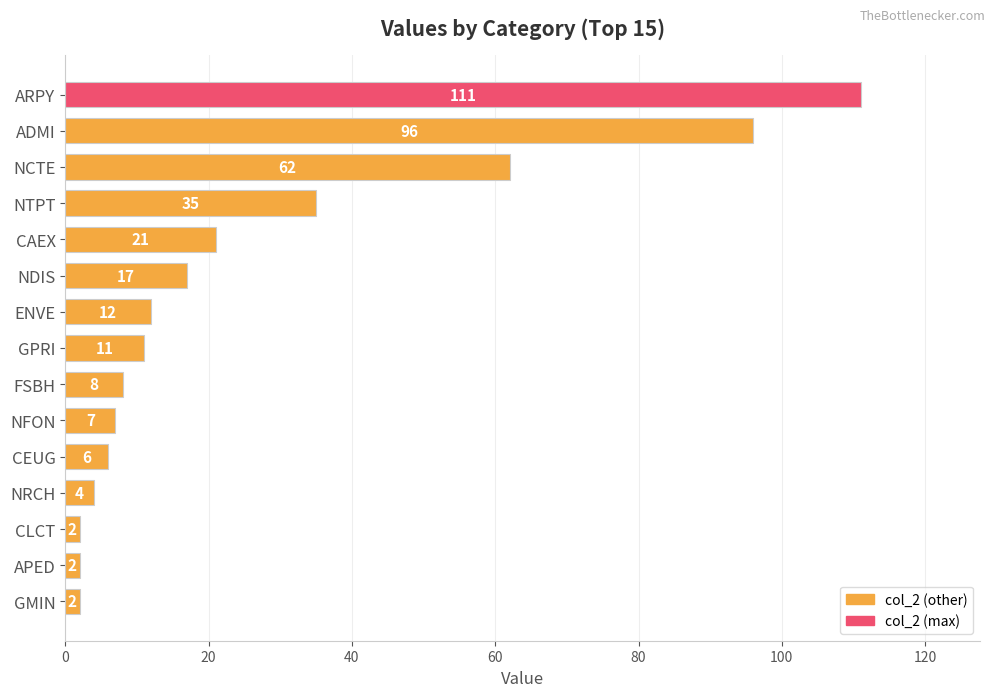

True or false: the data shows 7 at GPRI.

False